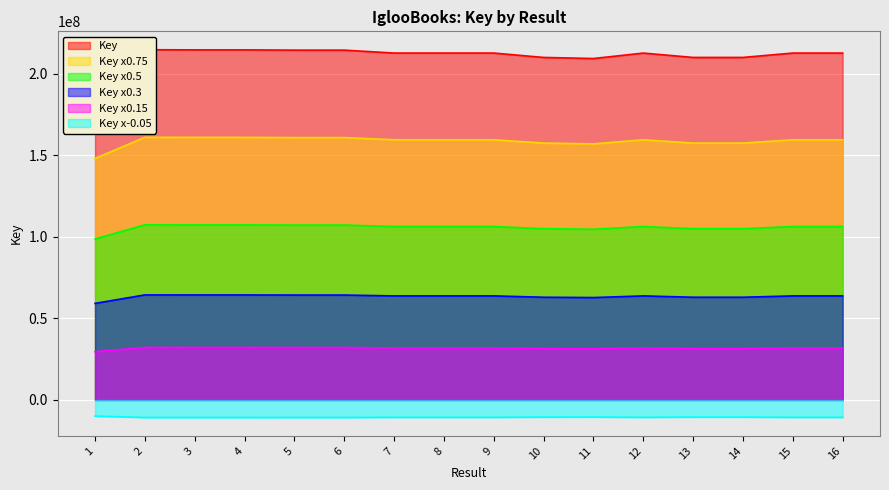

Does the chart display data point markers on the line(s)?

No